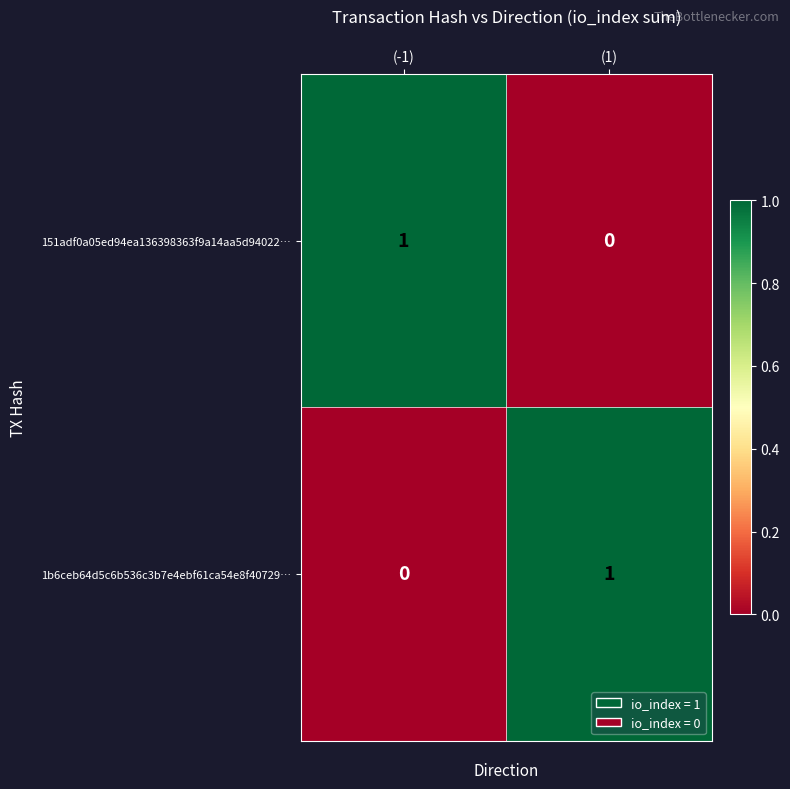

Which category has the highest value in the 1b6ceb64d5c6b536c3b7e4ebf61ca54e8f40729… series?

(1)